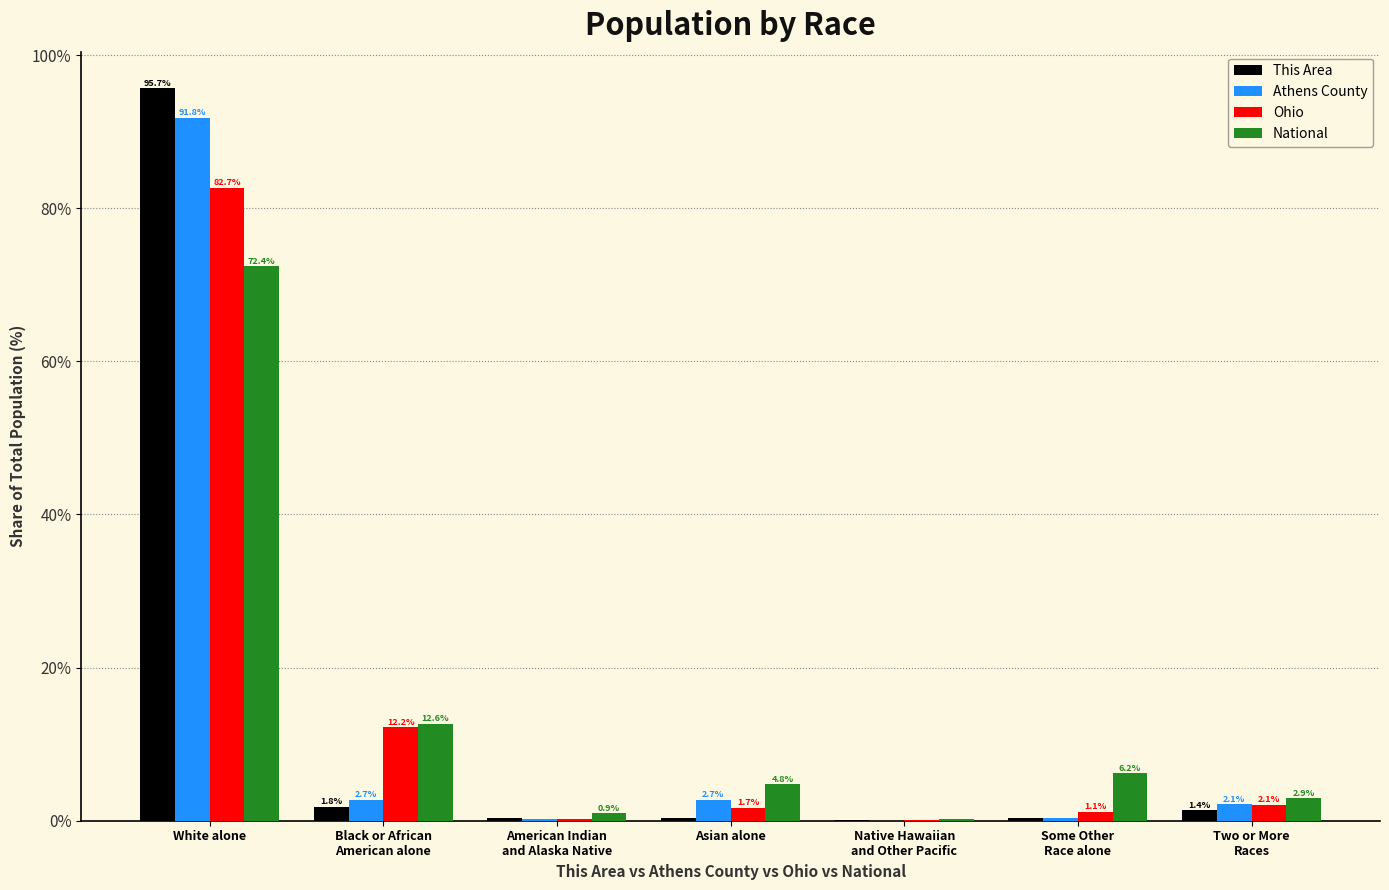

Which series changed the most between White alone and Two or More
Races?

This Area